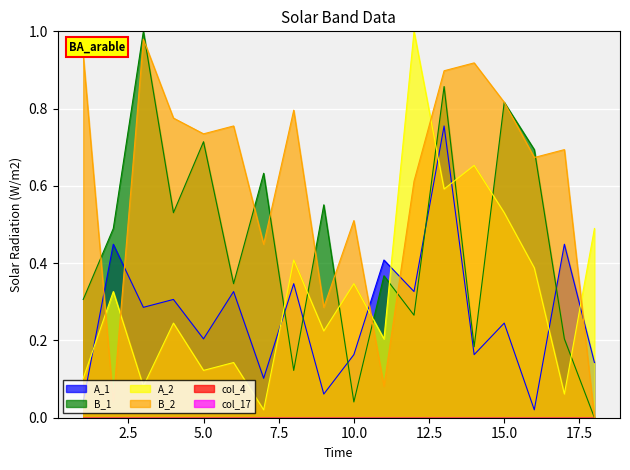

List the series in order of their overall mean, lowest first.

A_1, A_2, B_1, B_2